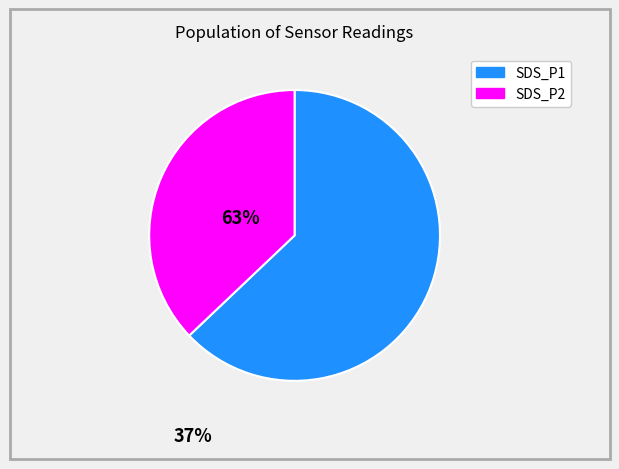

Is it true that SDS_P1 is 74% of the pie?

False